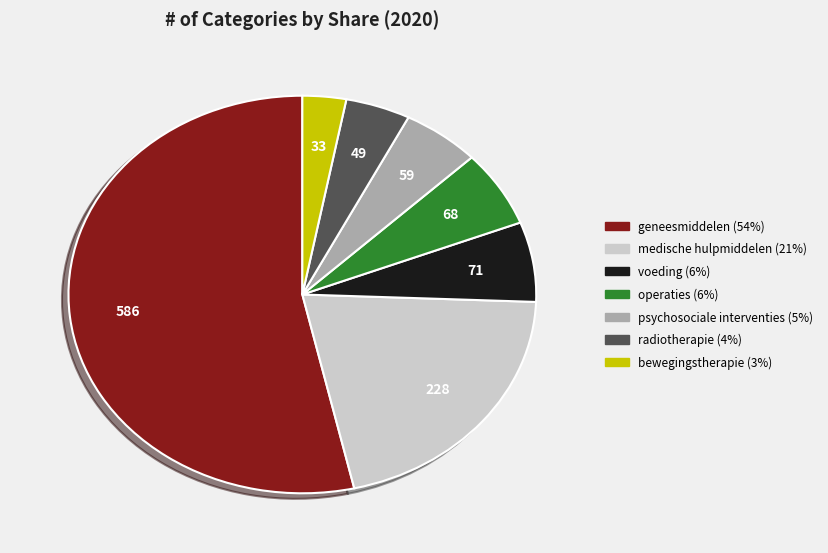

What is the ratio of the value at bewegingstherapie (3%) to the value at voeding (6%)?

0.5